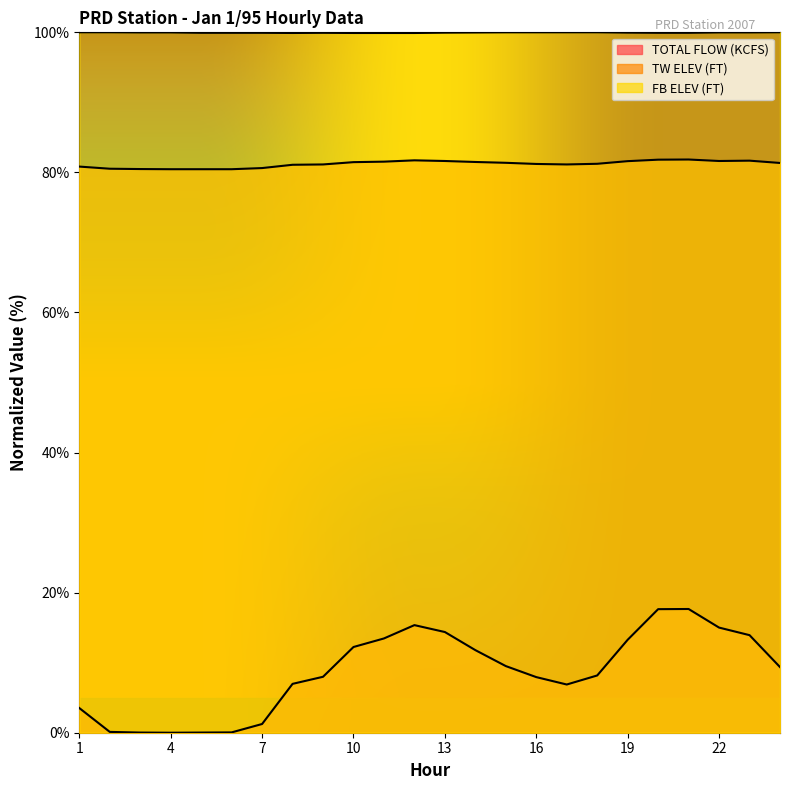

Is it true that TOTAL FLOW (KCFS) equals 6.6 at 23?

False